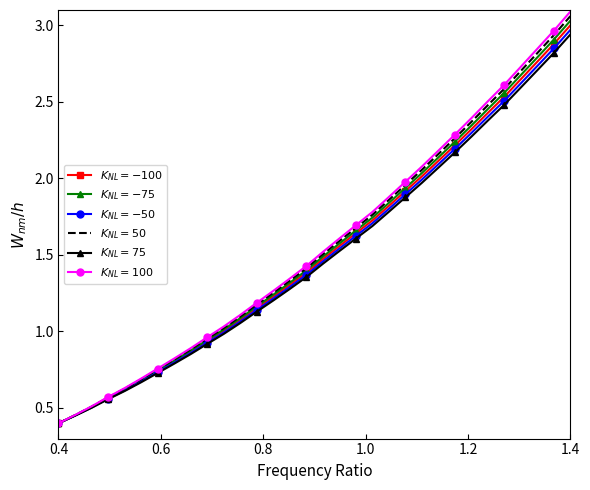

Reading left to right, list all the values displayed in this chart.

$K_{NL}=-100$: 0.4	0.5	0.5	0.6	0.6	0.7	0.7	0.8	0.9	0.9	1.0	1.1	1.2	1.2	1.3	1.4	1.5	1.6	1.6	1.7	1.8	1.9	2.0	2.1	2.2	2.3	2.4	2.5	2.6	2.8	2.9	3.0
$K_{NL}=-75$: 0.4	0.5	0.5	0.6	0.6	0.7	0.7	0.8	0.9	0.9	1.0	1.1	1.2	1.2	1.3	1.4	1.5	1.6	1.7	1.7	1.8	1.9	2.0	2.1	2.2	2.3	2.5	2.6	2.7	2.8	2.9	3.0
$K_{NL}=-50$: 0.4	0.5	0.5	0.6	0.6	0.7	0.7	0.8	0.9	0.9	1.0	1.1	1.1	1.2	1.3	1.4	1.5	1.5	1.6	1.7	1.8	1.9	2.0	2.1	2.2	2.3	2.4	2.5	2.6	2.7	2.8	3.0
$K_{NL}=50$: 0.4	0.5	0.5	0.6	0.6	0.7	0.8	0.8	0.9	1.0	1.0	1.1	1.2	1.3	1.3	1.4	1.5	1.6	1.7	1.8	1.9	2.0	2.1	2.2	2.3	2.4	2.5	2.6	2.7	2.8	2.9	3.1
$K_{NL}=75$: 0.4	0.4	0.5	0.6	0.6	0.7	0.7	0.8	0.9	0.9	1.0	1.1	1.1	1.2	1.3	1.4	1.4	1.5	1.6	1.7	1.8	1.9	2.0	2.1	2.2	2.3	2.4	2.5	2.6	2.7	2.8	2.9
$K_{NL}=100$: 0.4	0.5	0.5	0.6	0.6	0.7	0.8	0.8	0.9	1.0	1.0	1.1	1.2	1.3	1.3	1.4	1.5	1.6	1.7	1.8	1.9	2.0	2.1	2.2	2.3	2.4	2.5	2.6	2.7	2.8	3.0	3.1